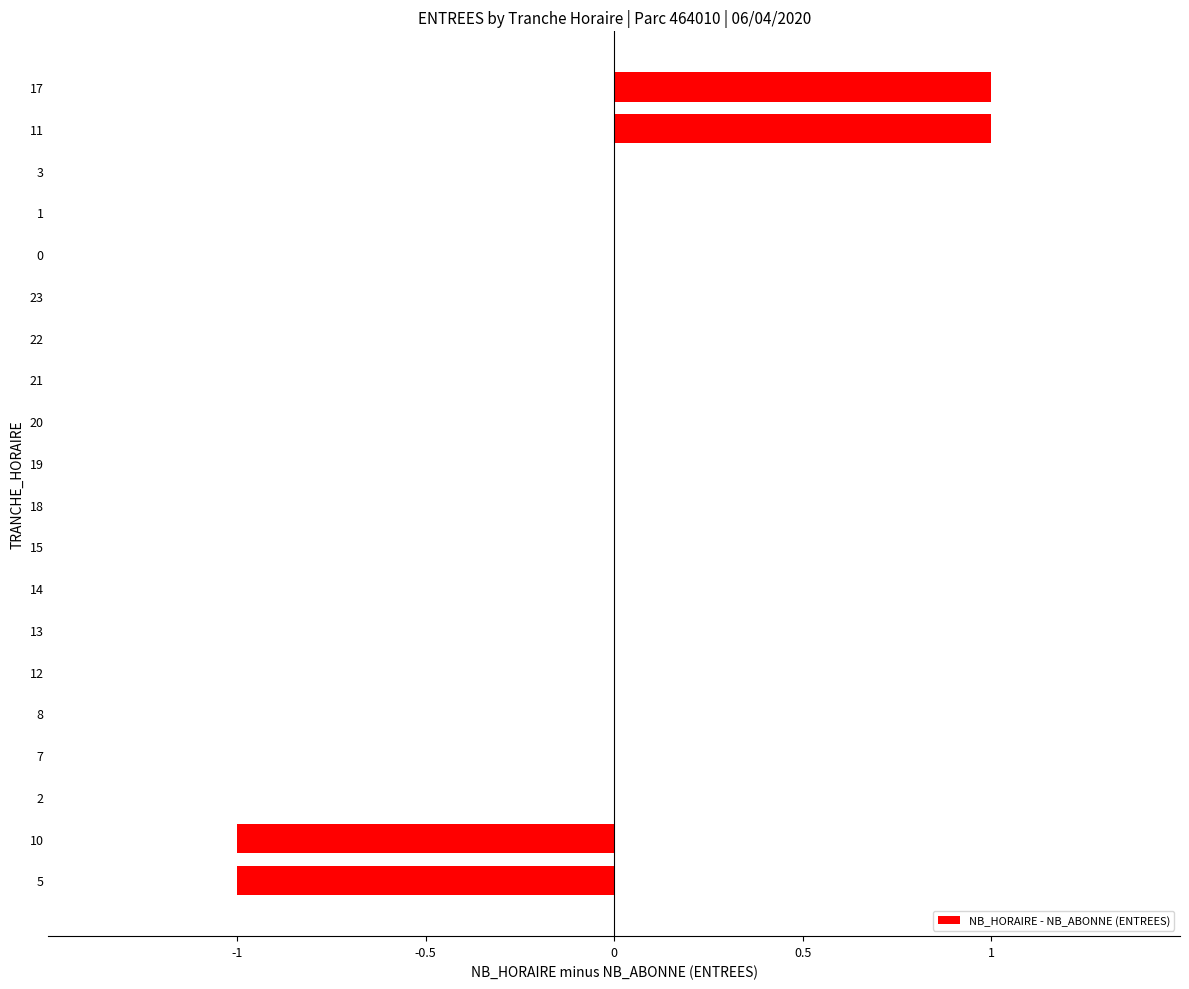

The value at 0 is 0. True or false?

True